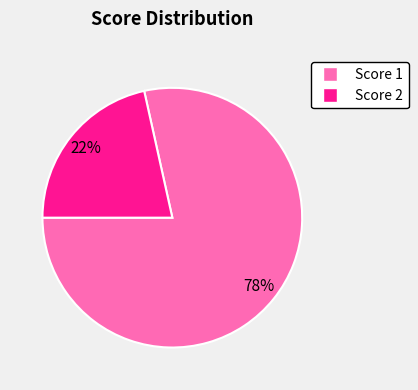

The Score 1 slice represents 91% of the pie. True or false?

False